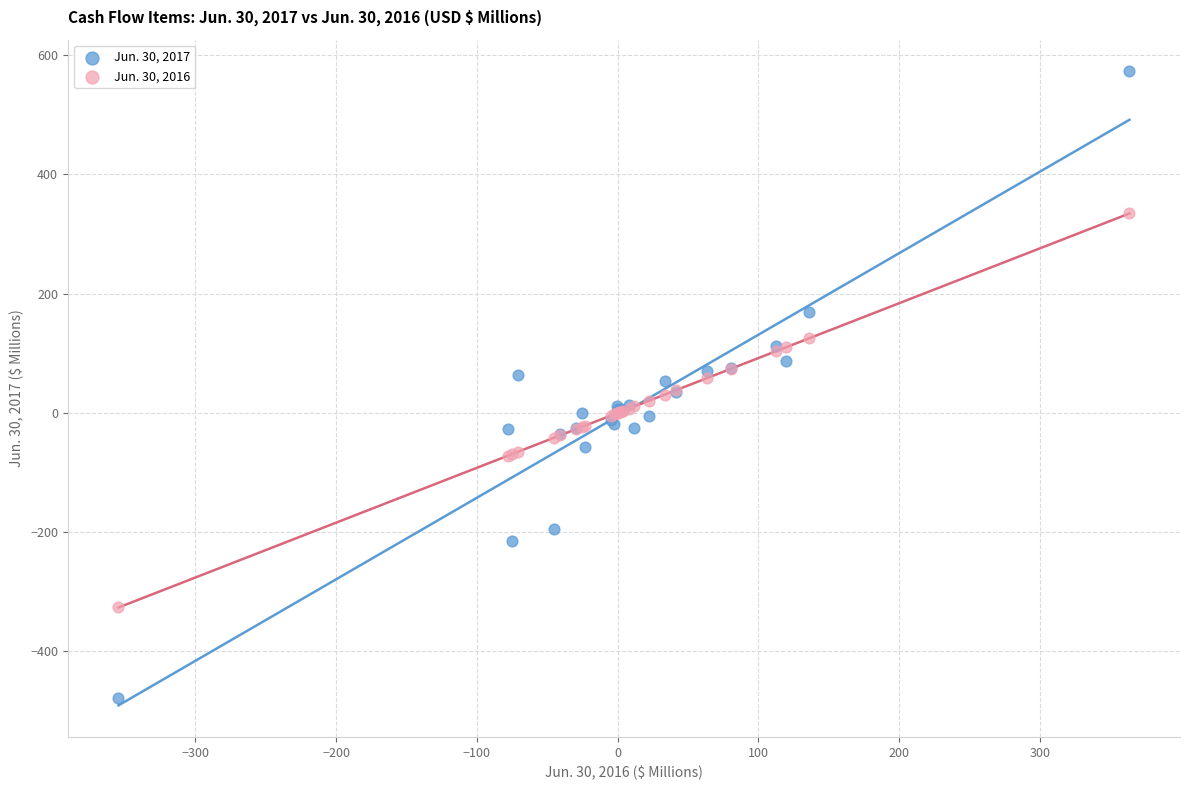

Which series contains the highest Y value?

Jun. 30, 2017